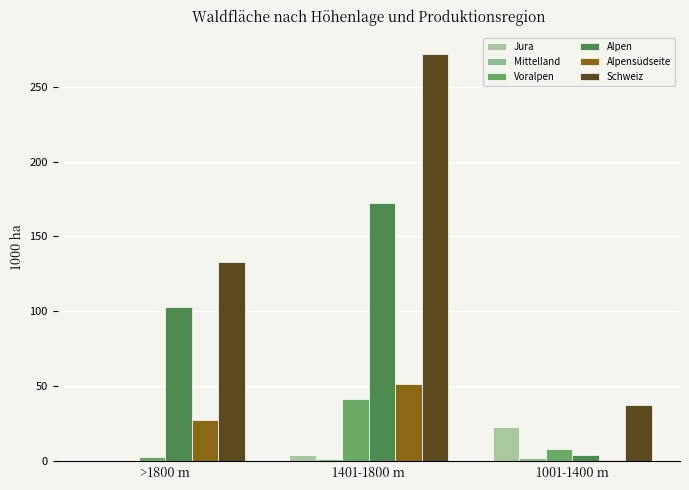

Are the bars grouped side by side (vs. stacked)?

Yes